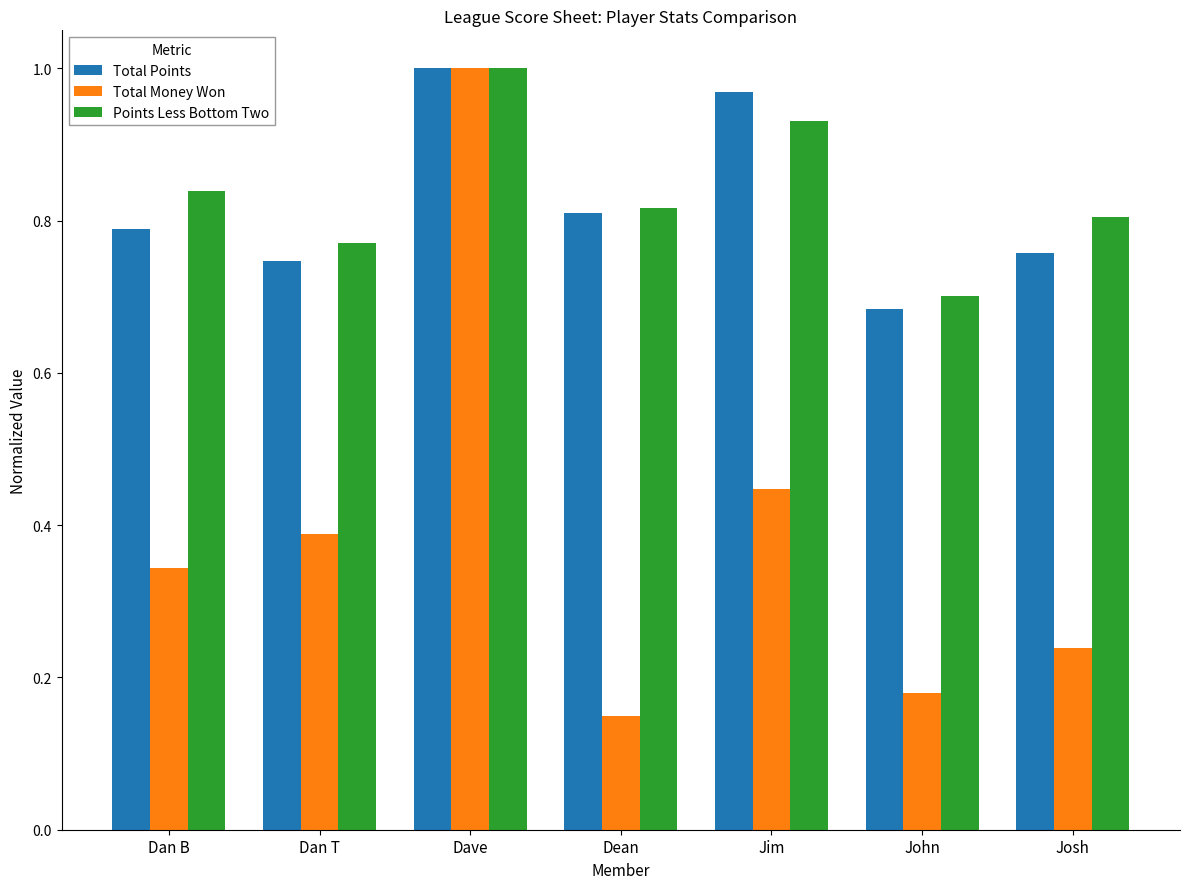

What is the sum of all Total Money Won values?

2.7